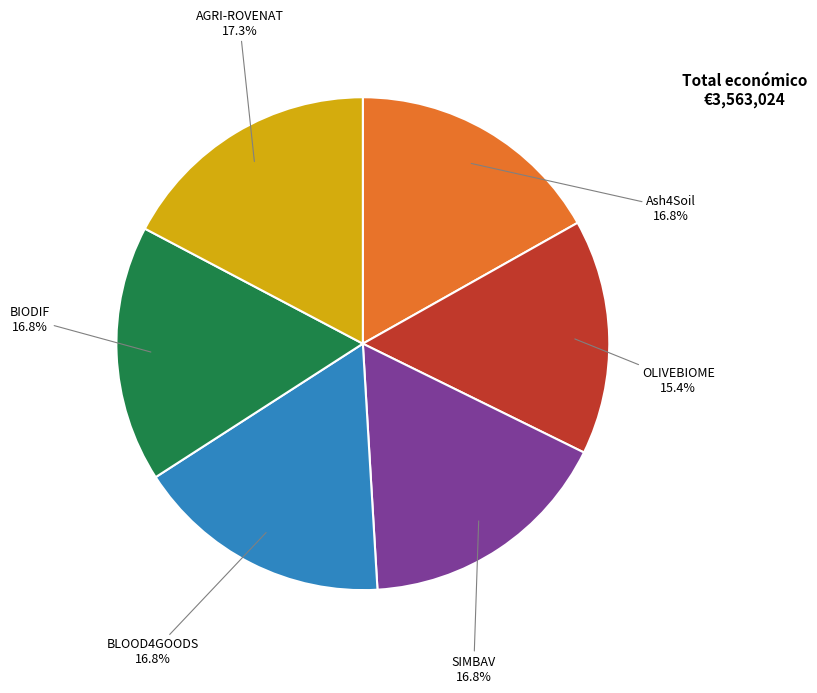

Is there a majority slice in this chart?

No